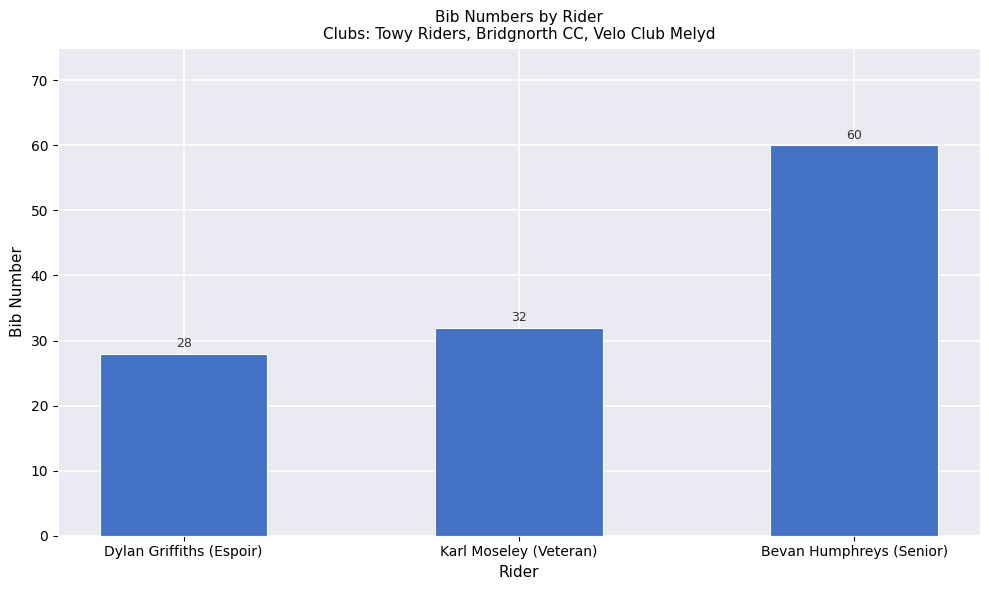

What is the average value?

40